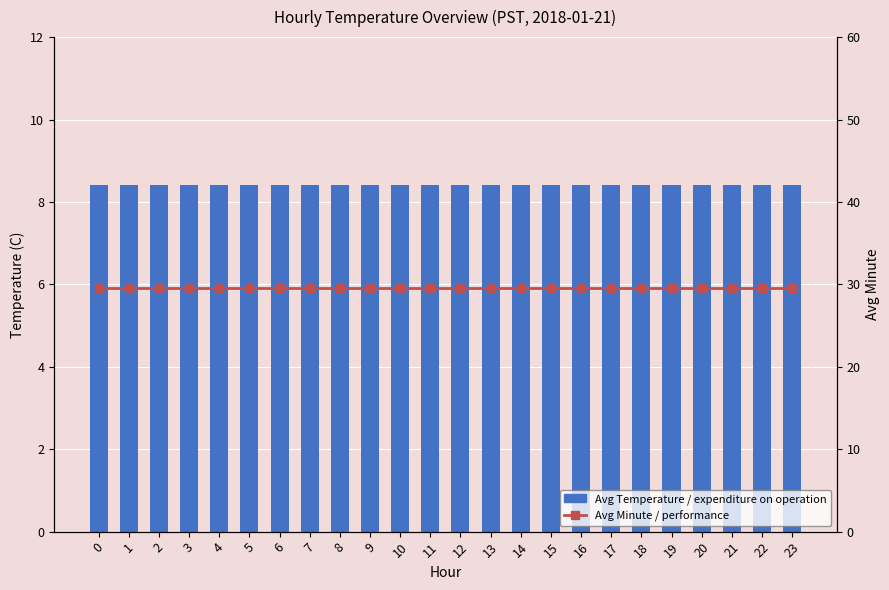

What is the value of the Avg Temperature / expenditure on operation bar at the 18th from the left?

8.4